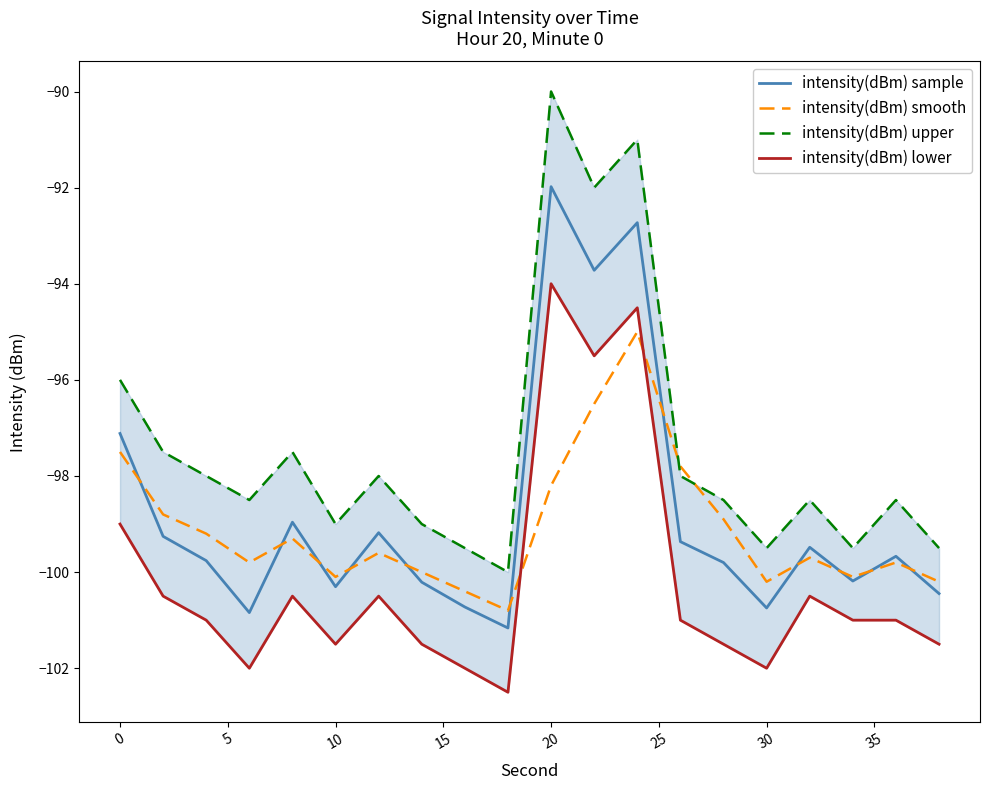

How many intersections are there between intensity(dBm) smooth and intensity(dBm) lower?

2